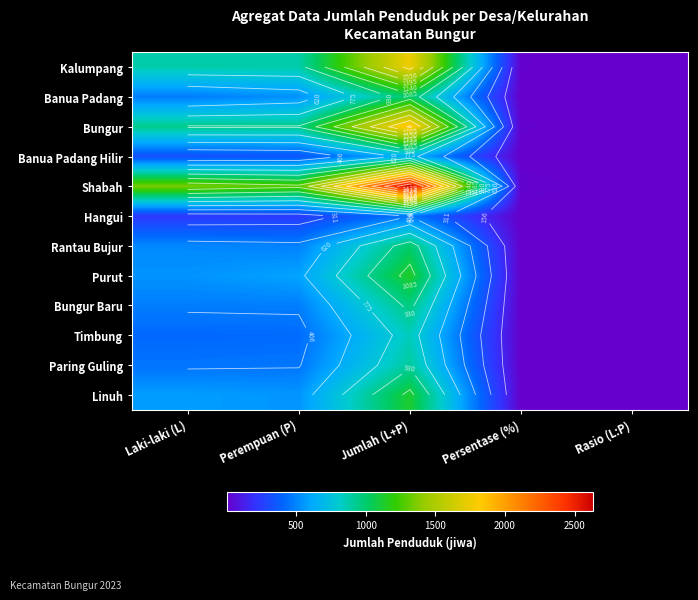

Between Perempuan (P) and Persentase (%), which series saw the biggest shift?

Shabah